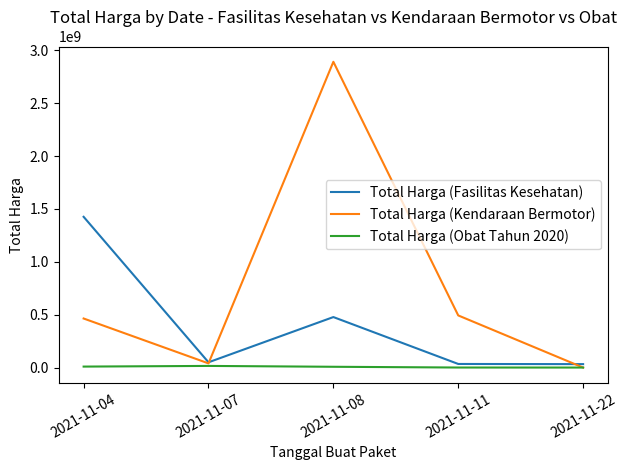

Which series has the largest range (max minus min)?

Total Harga (Kendaraan Bermotor)